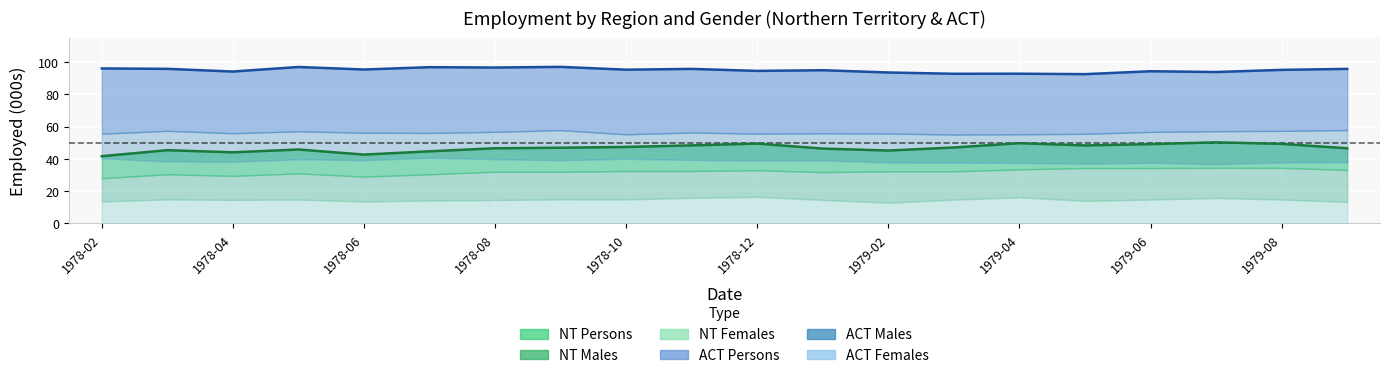

True or false: Employed total ; Persons ; Australian Capital Territory and Employed total ; Persons ; Northern Territory intersect in this chart.

False